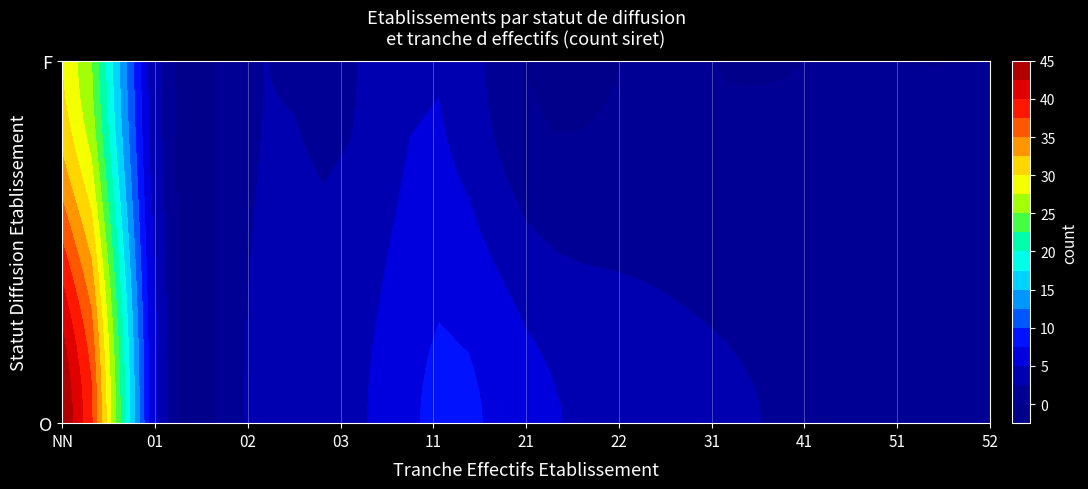

At how many categories does at least one series exceed 6?

3